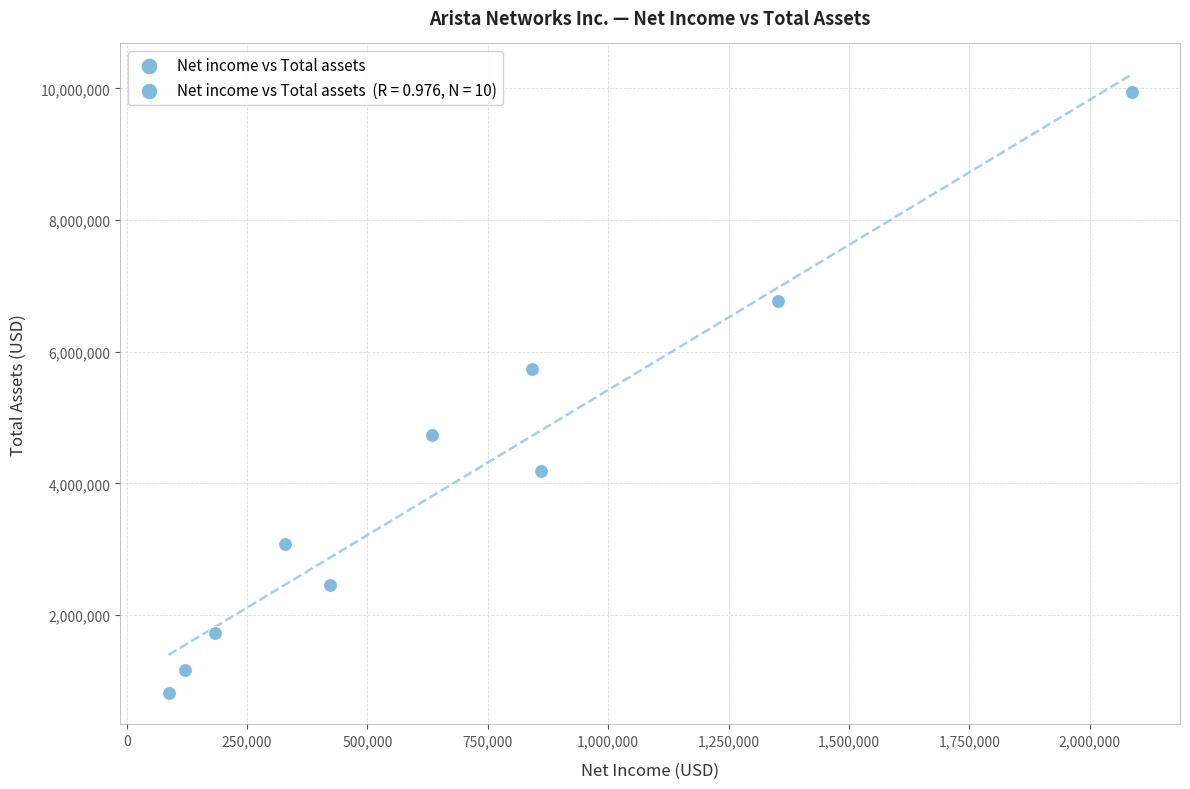

What is the range of Y values (max minus min)?

9135783